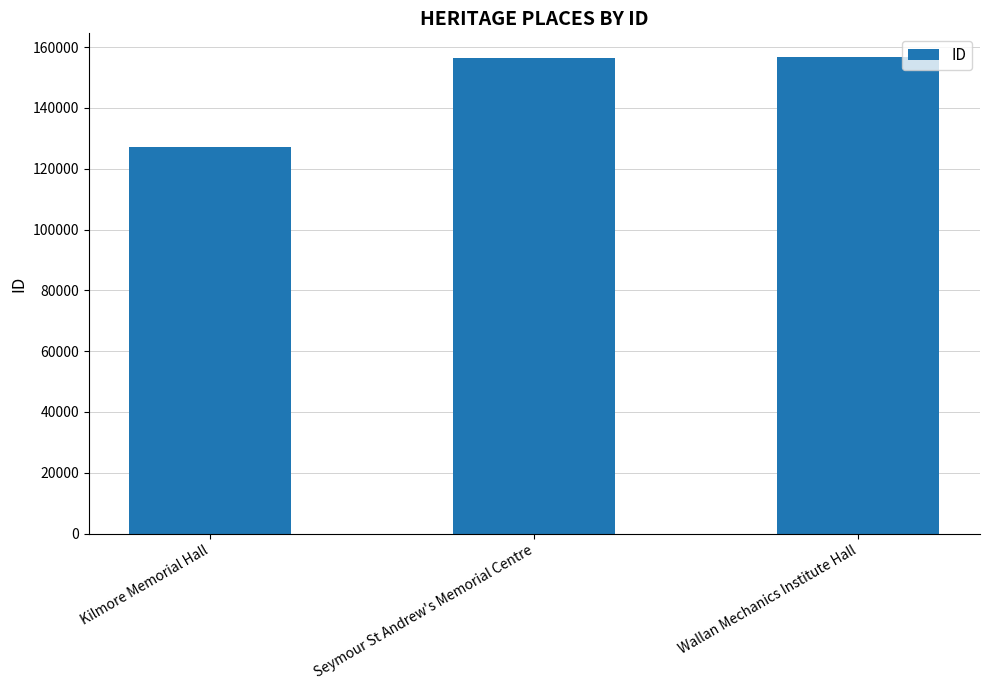

What is the difference between the values at Seymour St Andrew's Memorial Centre and Kilmore Memorial Hall?

29407